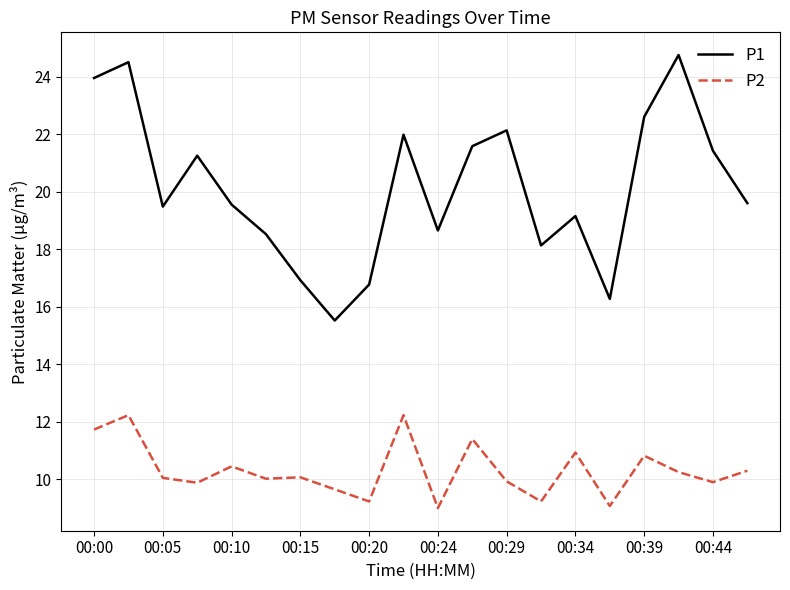

Which series has the largest range (max minus min)?

P1